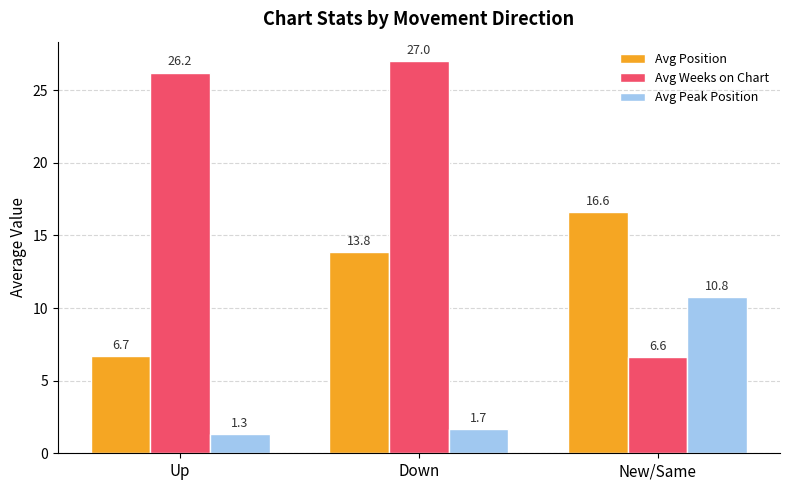

Is it true that Avg Weeks on Chart equals 26.2 at Up?

True